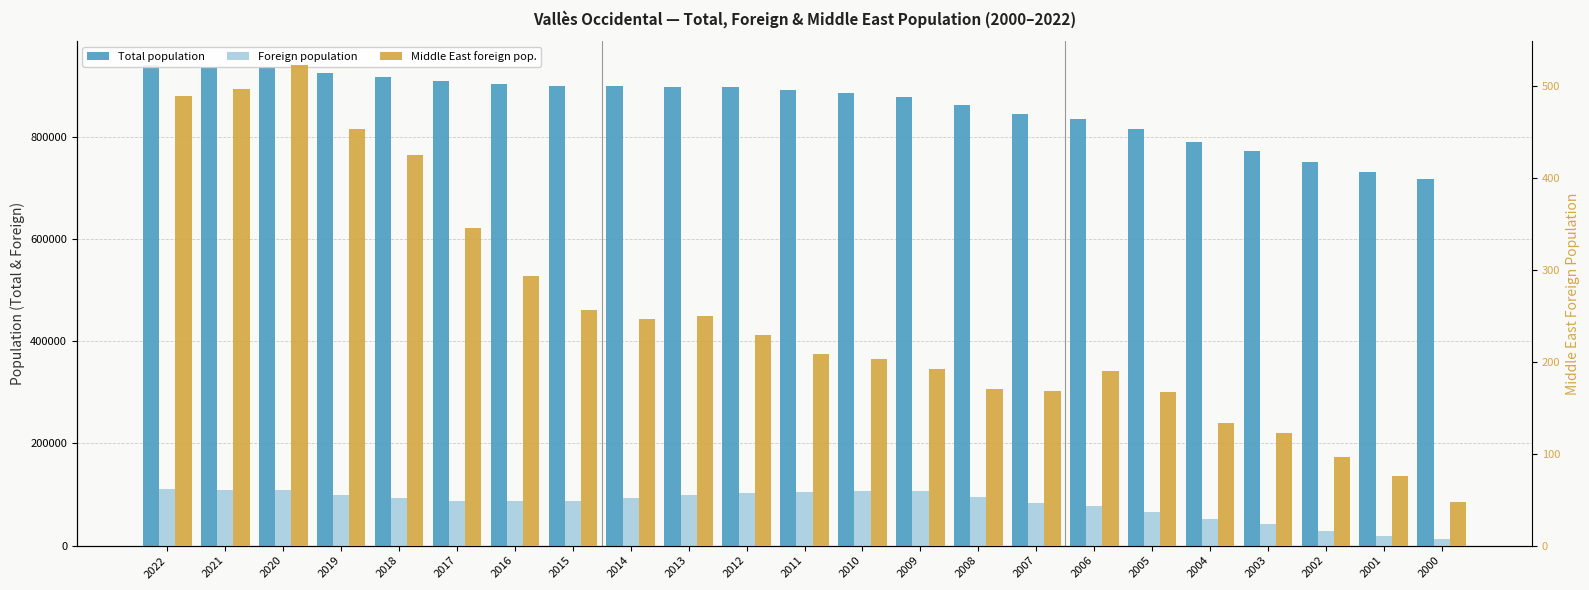

Reading left to right, extract all data points from this chart.

Total population: 940881	937422	937508	925237	917905	910031	904240	900661	899532	898921	898173	892260	886530	878893	862368	845942	836077	815628	790432	773800	751049	731844	717181
Foreign population: 110621	108678	108265	99345	92714	88079	86483	86439	92497	98547	102762	105180	107203	106183	95976	83790	78346	66358	52507	42543	28625	18143	12242
Middle East foreign pop.: 490	497	523	454	425	346	294	257	247	250	229	209	203	192	171	168	190	167	133	123	96	76	48